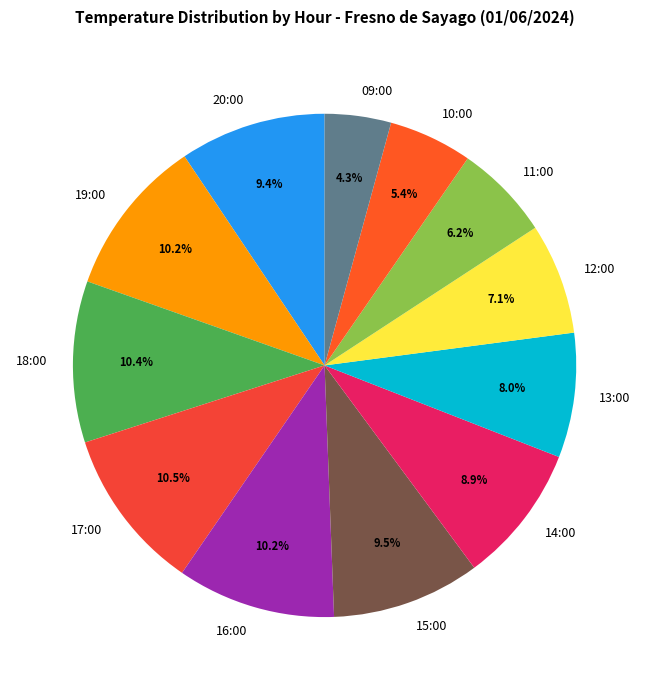

What percentage is the 16:00 slice, to the nearest percent?

10%